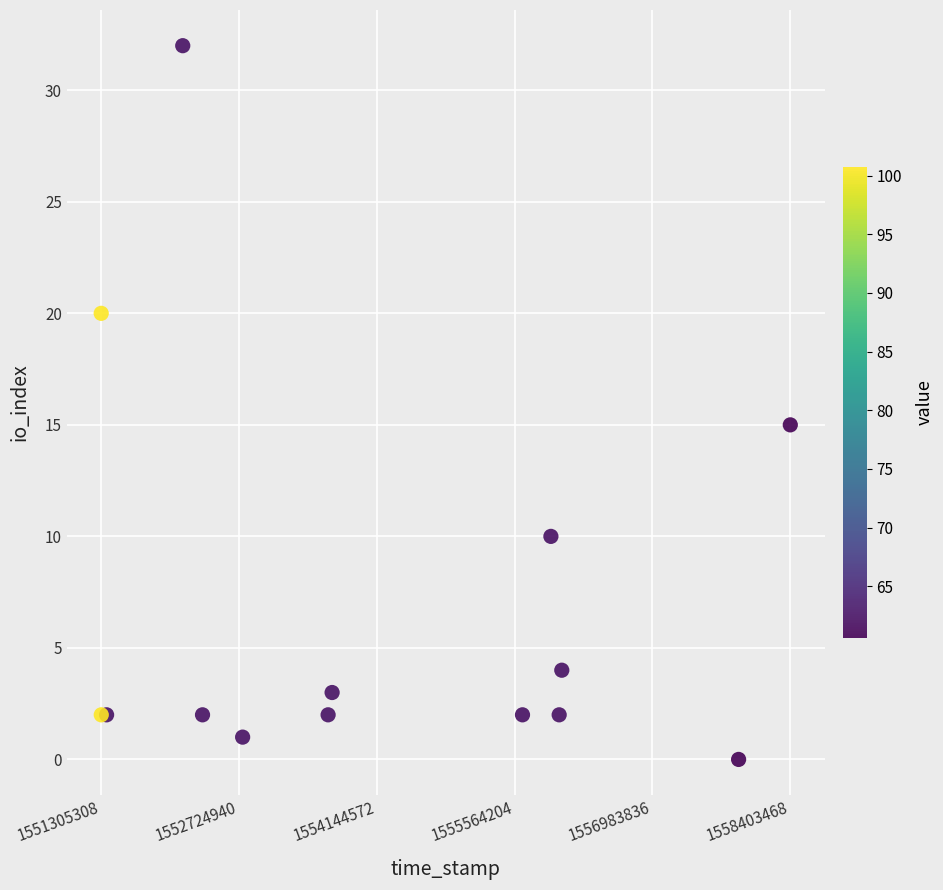

What Y value in the scatter plot is closest to 16?

15